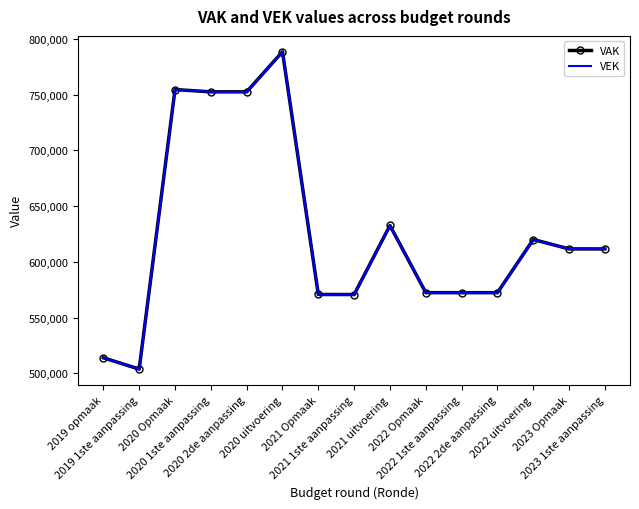

At which category is the sum across all series the highest?

2020 uitvoering